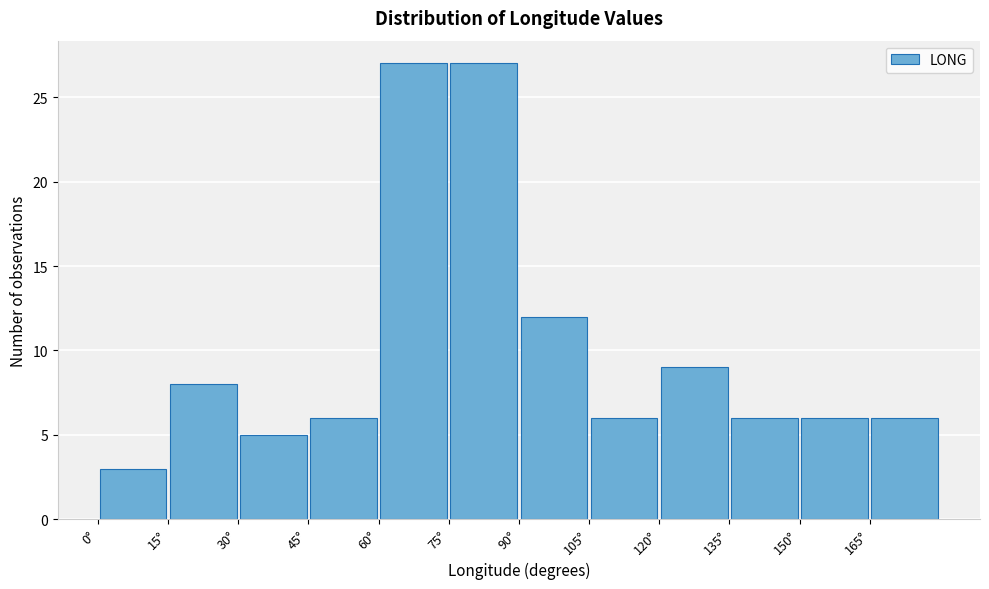

Reading left to right, transcribe this chart: for each bar, give the range it covers on the x-axis and its height. Neither the bar edges nor the heights are printed on the chart, so give them approximately, as read against the axes.

0 to 15: 3
15 to 30: 8
30 to 45: 5
45 to 60: 6
60 to 75: 27
75 to 90: 27
90 to 105: 12
105 to 120: 6
120 to 135: 9
135 to 150: 6
150 to 165: 6
165 to 180: 6